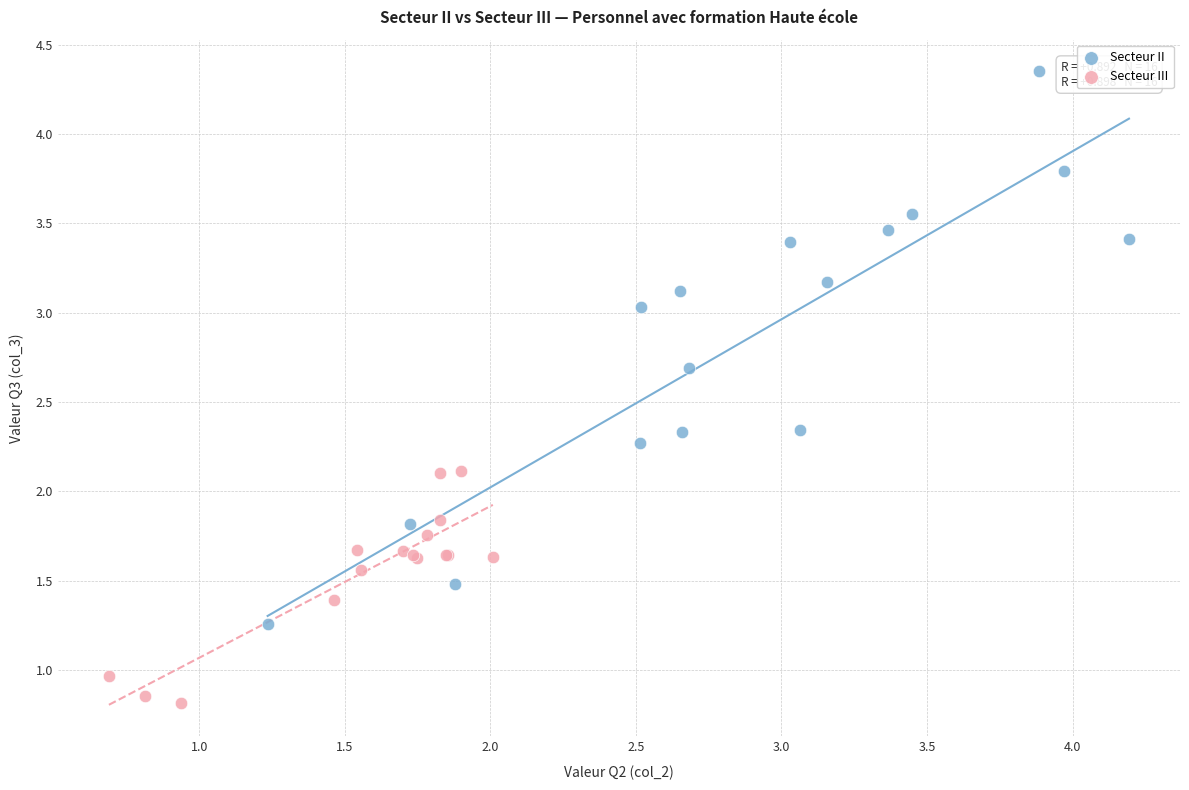

Which series has the widest spread of Y values?

Secteur II